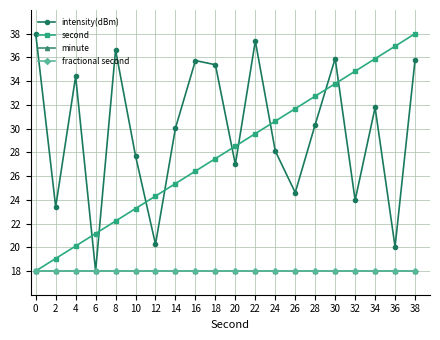

The second series shows 27.5 at 18. True or false?

True